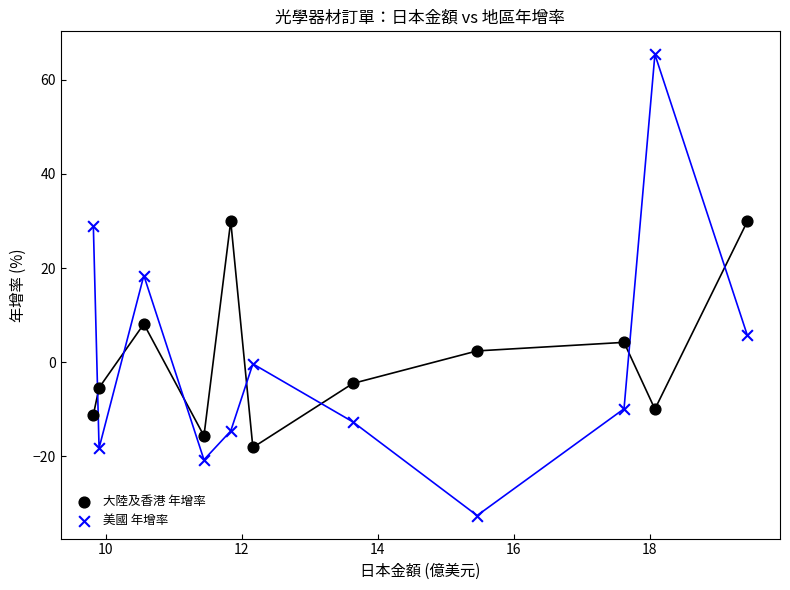

Across all data points, what is the range of X values (max minus min)?

9.6